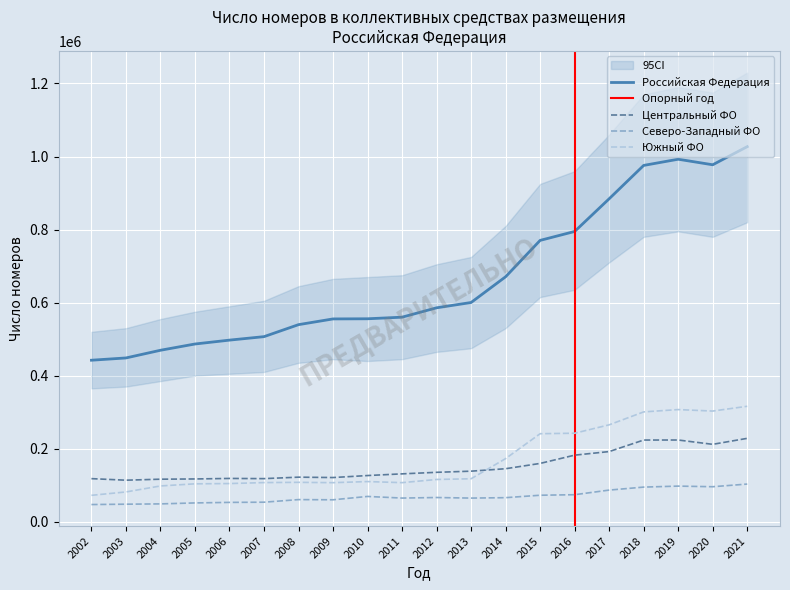

True or false: Северо-Западный ФО and Российская Федерация intersect in this chart.

False